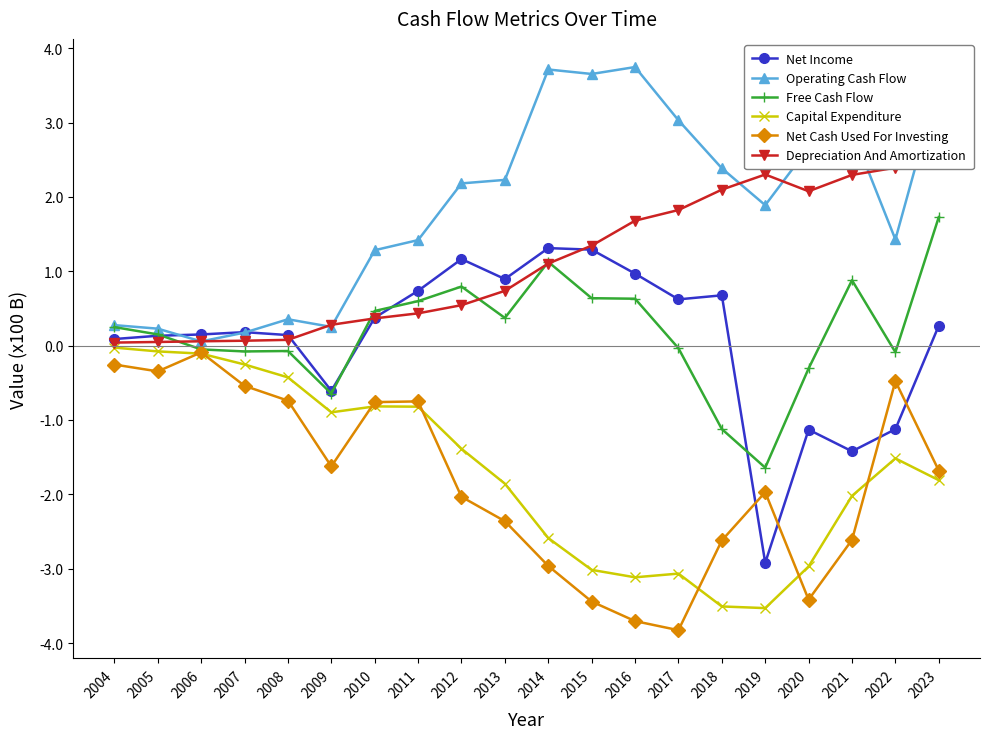

Which series has the widest spread of values?

Net Income